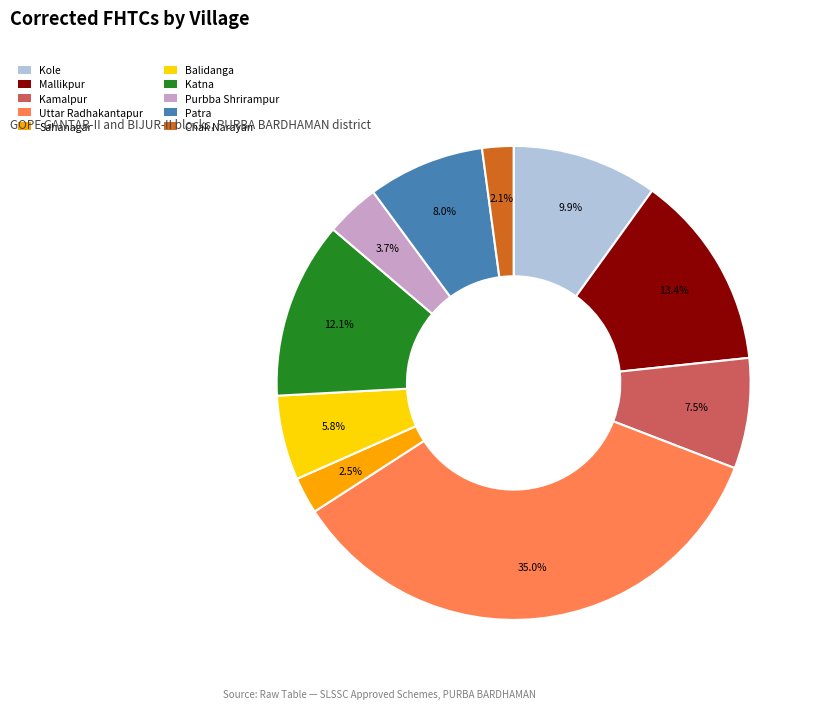

How many segments does this pie chart have?

10